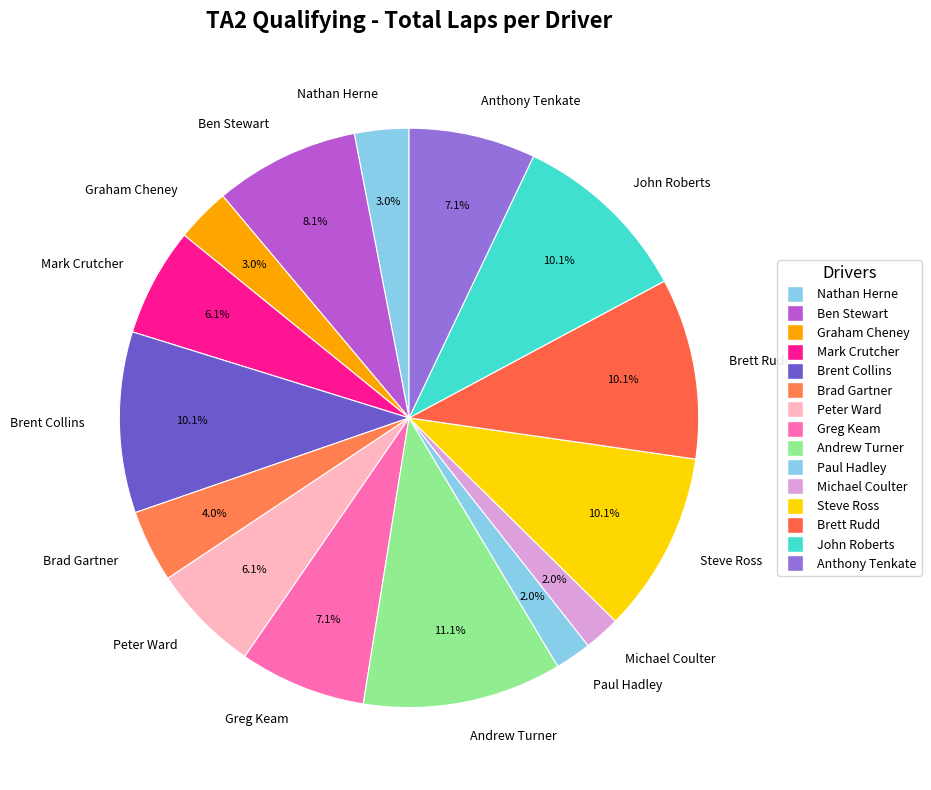

How much of the chart is everything except John Roberts?

89.9%